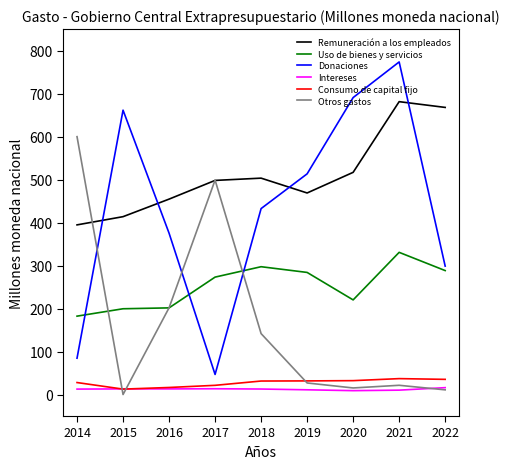

At which label does Otros gastos first exceed 26?

2014